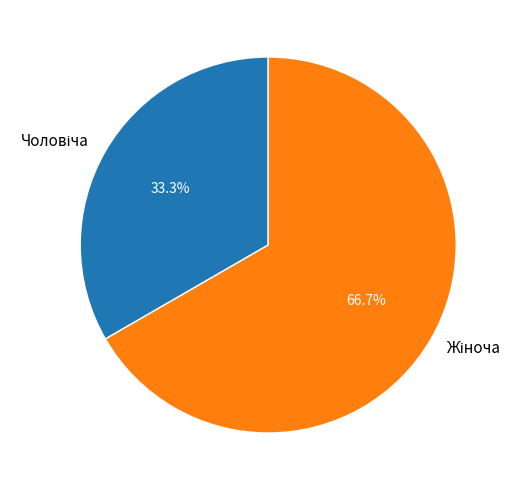

Which category has the biggest portion of the pie?

Жіноча